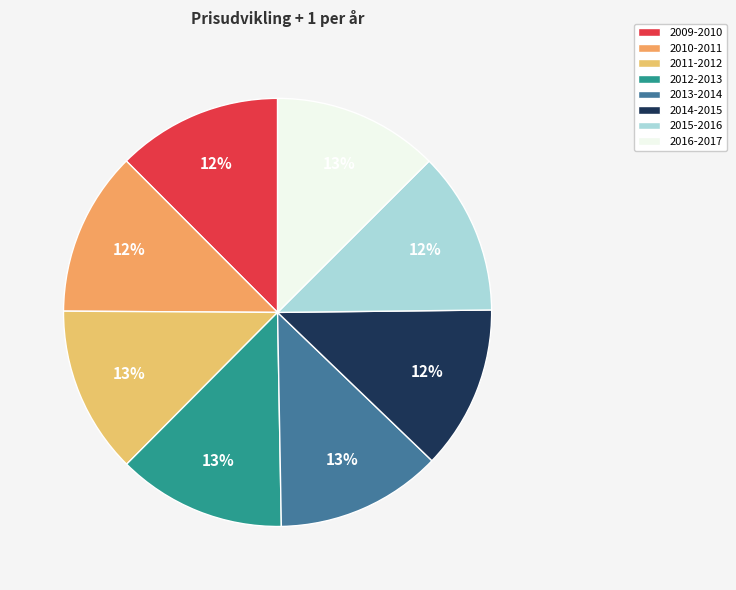

True or false: 2015-2016 accounts for 12% of the total.

True